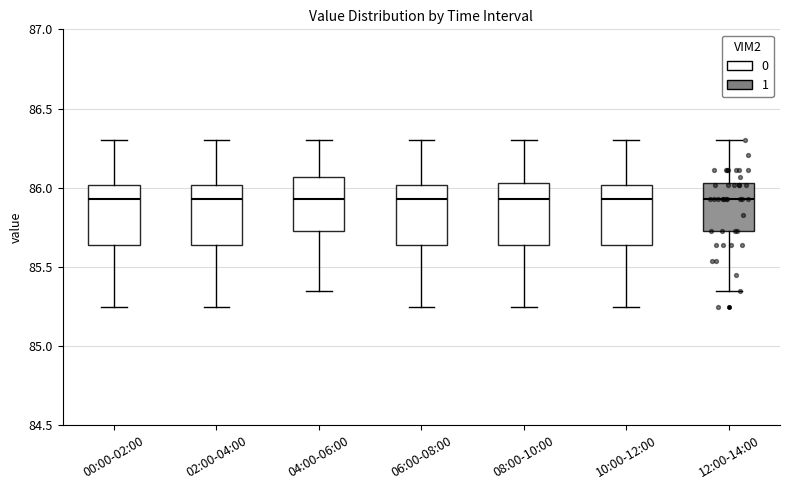

Where is the upper edge of the box for 02:00-04:00 on the y-axis? The values are not printed on the chart, so give them approximately, as read against the axis.

86.00